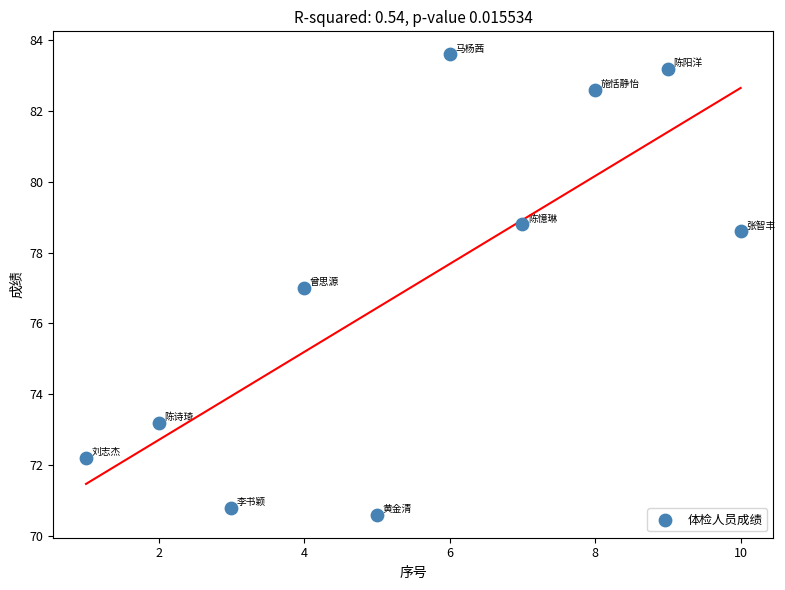

What is the range of Y values (max minus min)?

13.0